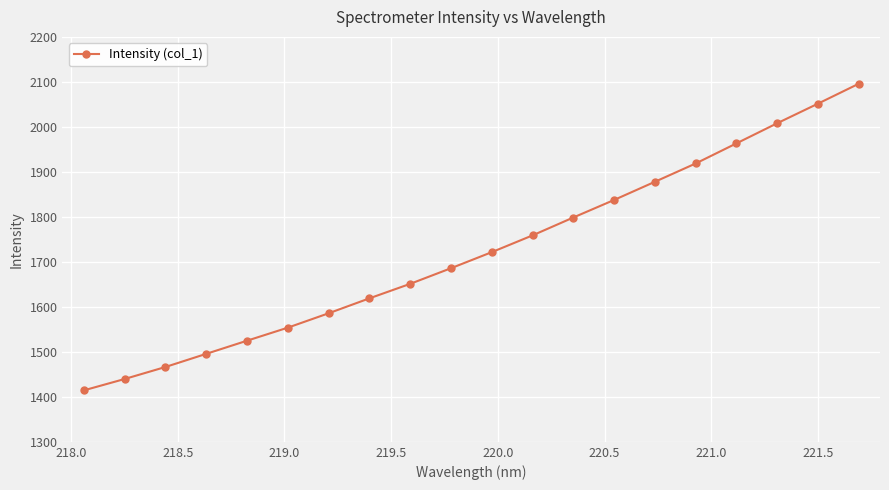

What is the sum of all values?

34467.6